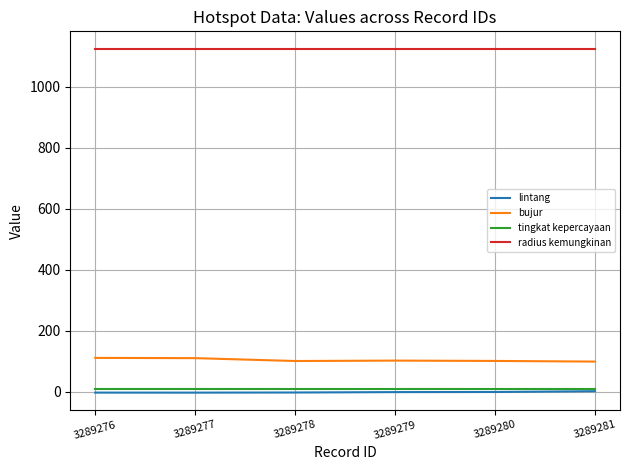

True or false: lintang has more than 2 interior local peaks.

False